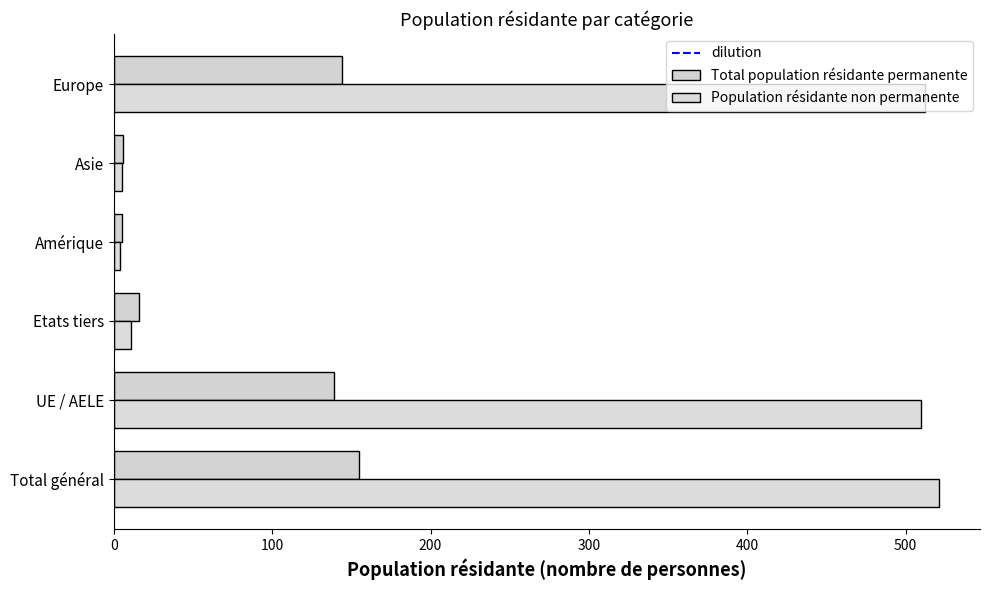

What is the label of the 8th bar from the right?

UE / AELE